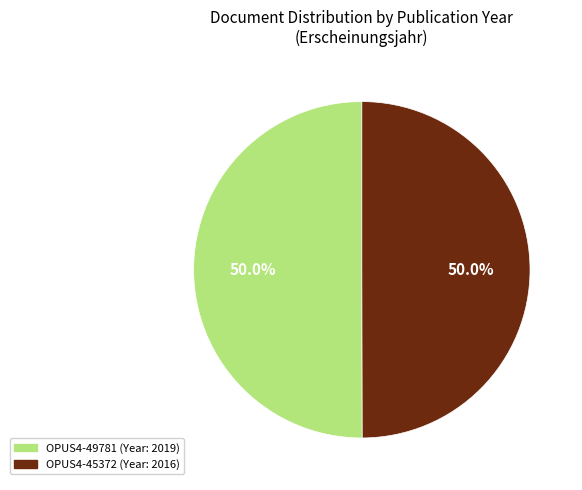

Count the number of slices in the pie.

2